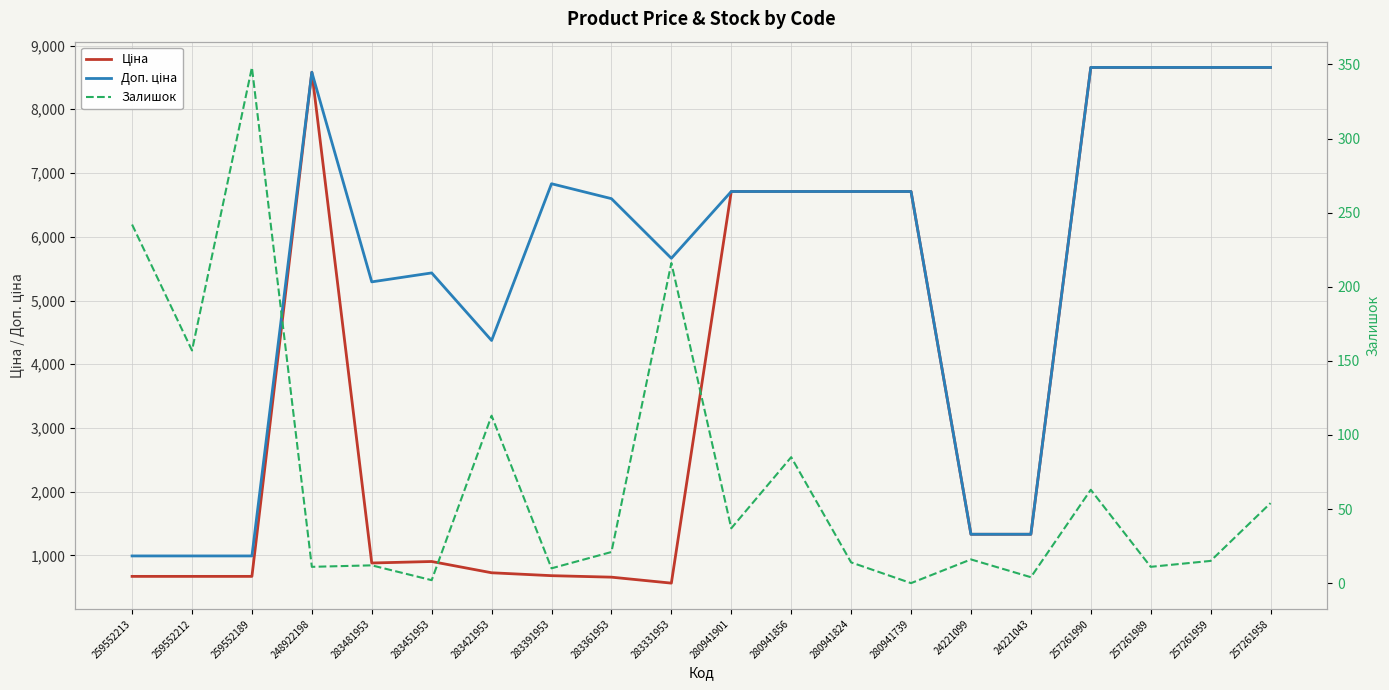

Is it true that Доп. ціна equals 992.7 at 259552212?

True